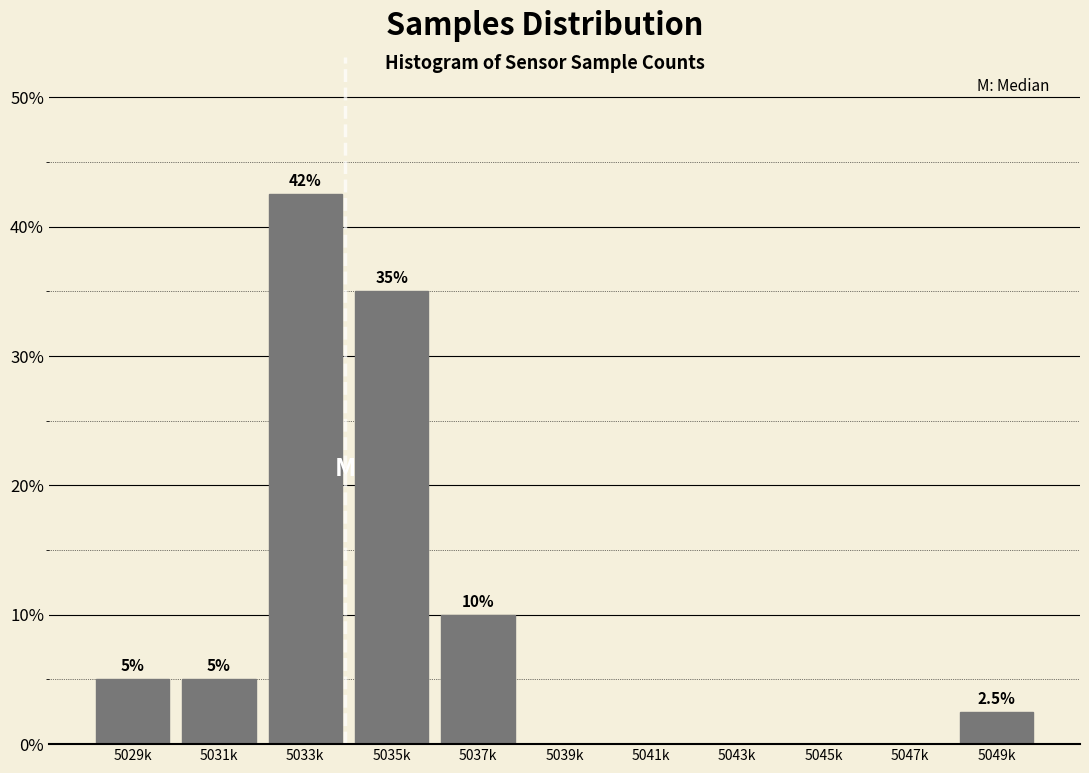

Reading left to right, extract all data points from this chart.

5029k=5.0	5031k=5.0	5033k=42.5	5035k=35.0	5037k=10.0	5039k=0.0	5041k=0.0	5043k=0.0	5045k=0.0	5047k=0.0	5049k=2.5